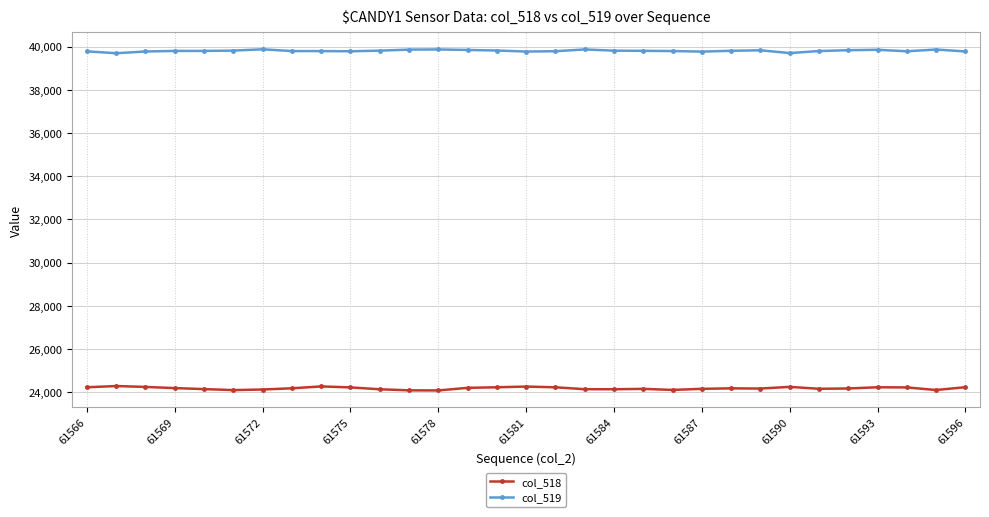

True or false: col_518 and col_519 intersect in this chart.

False